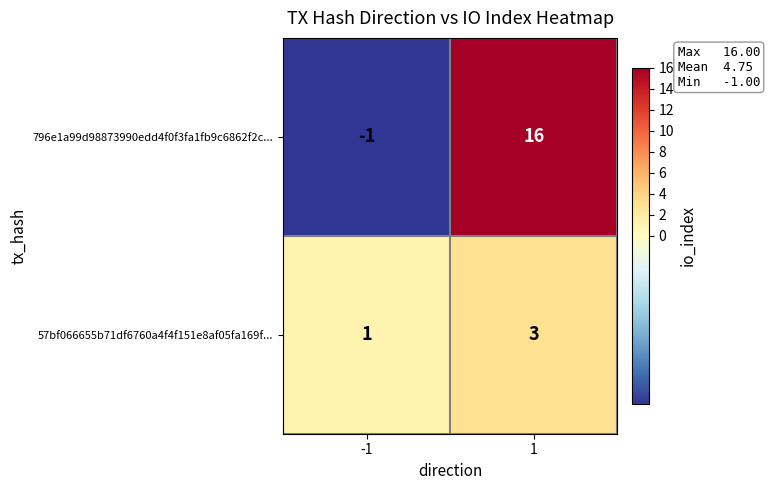

Reading left to right, transcribe all the data shown in this chart.

796e1a99d98873990edd4f0f3fa1fb9c6862f2c...: -1	16
57bf066655b71df6760a4f4f151e8af05fa169f...: 1	3